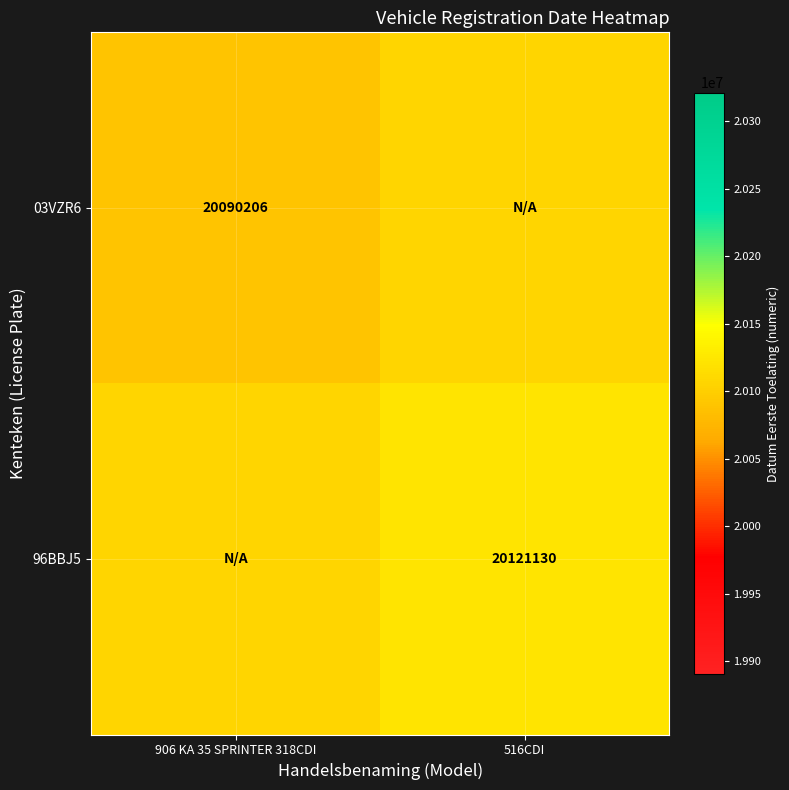

The 96BBJ5 series shows 20121130 at 516CDI. True or false?

True